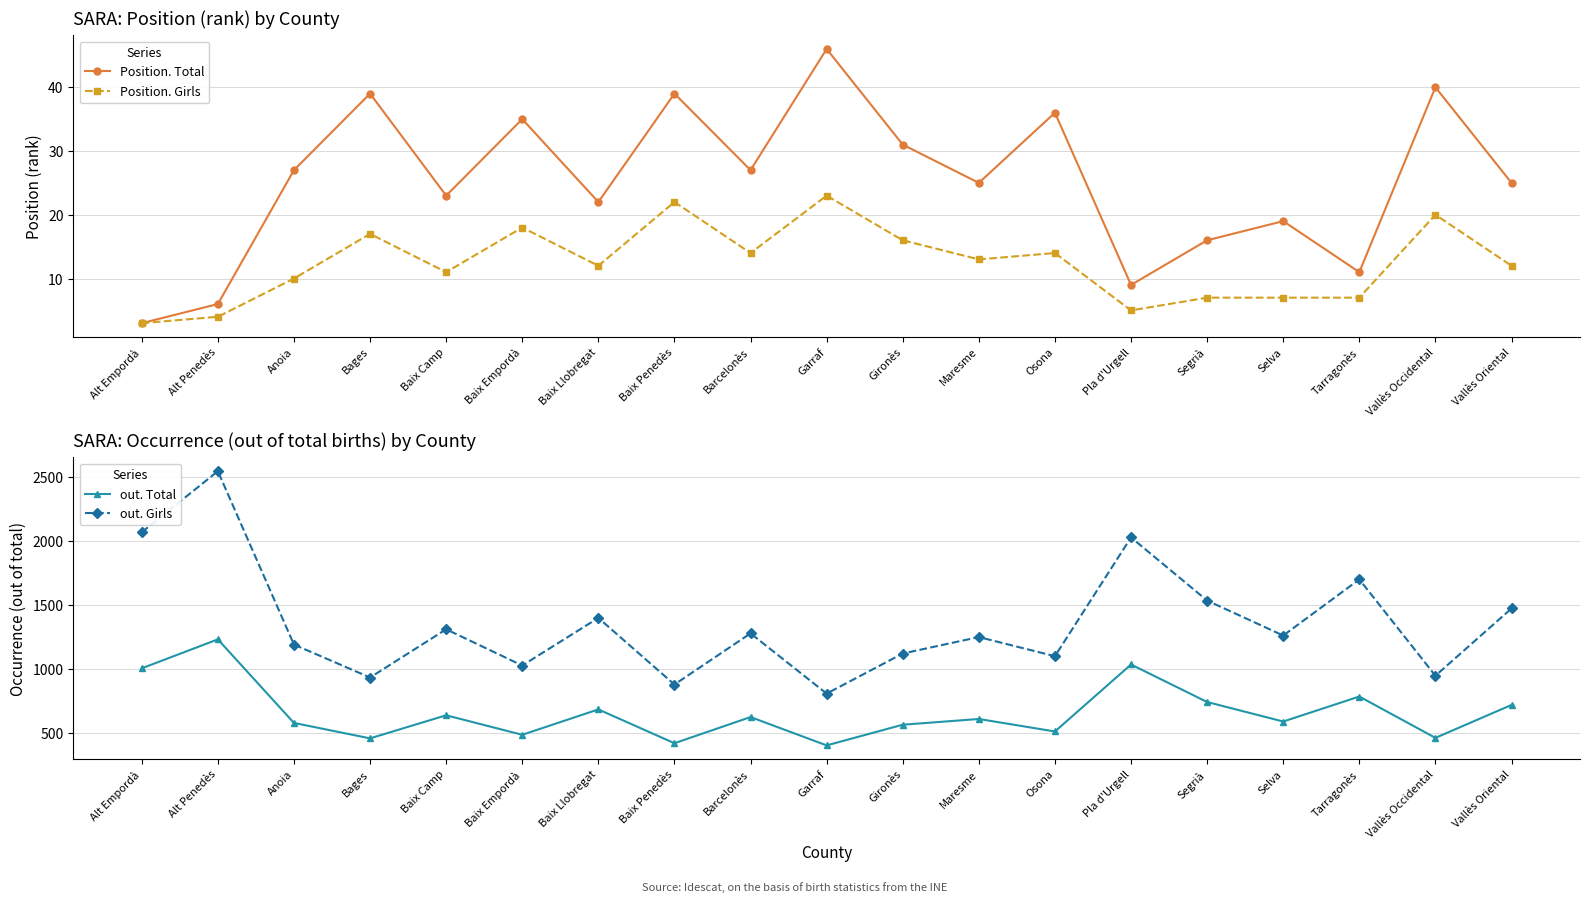

Where is the first local minimum for Position. Girls?

Baix Camp